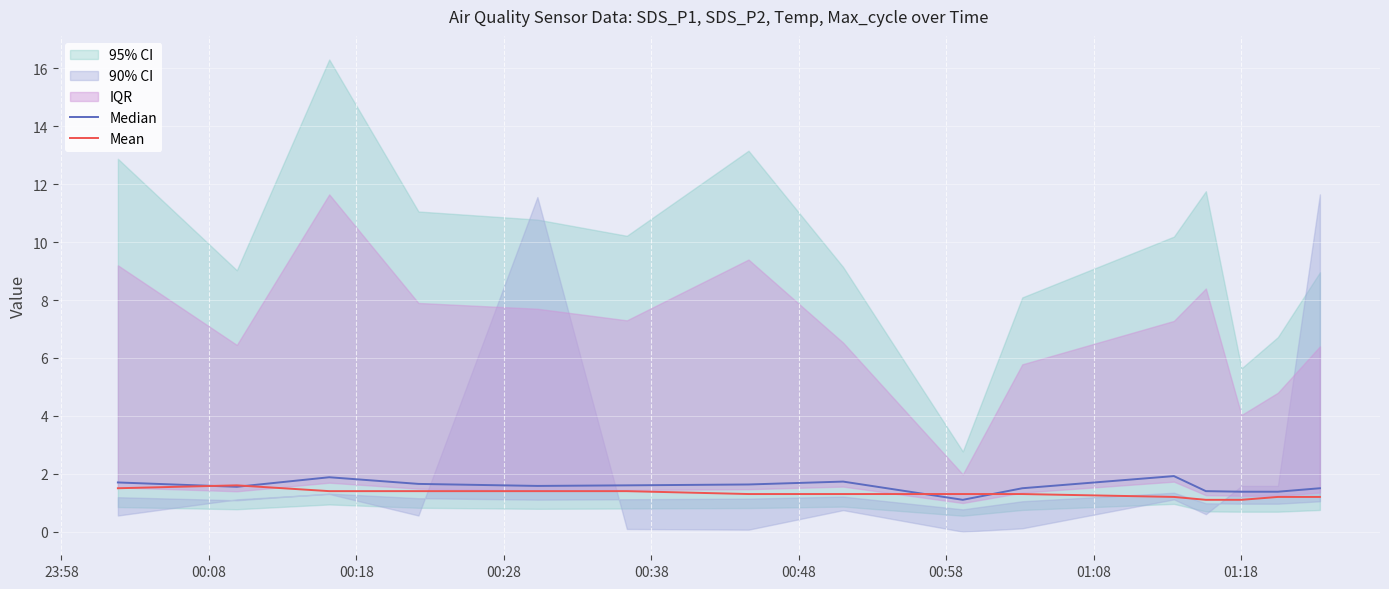

What is the smallest value displayed?

1.1